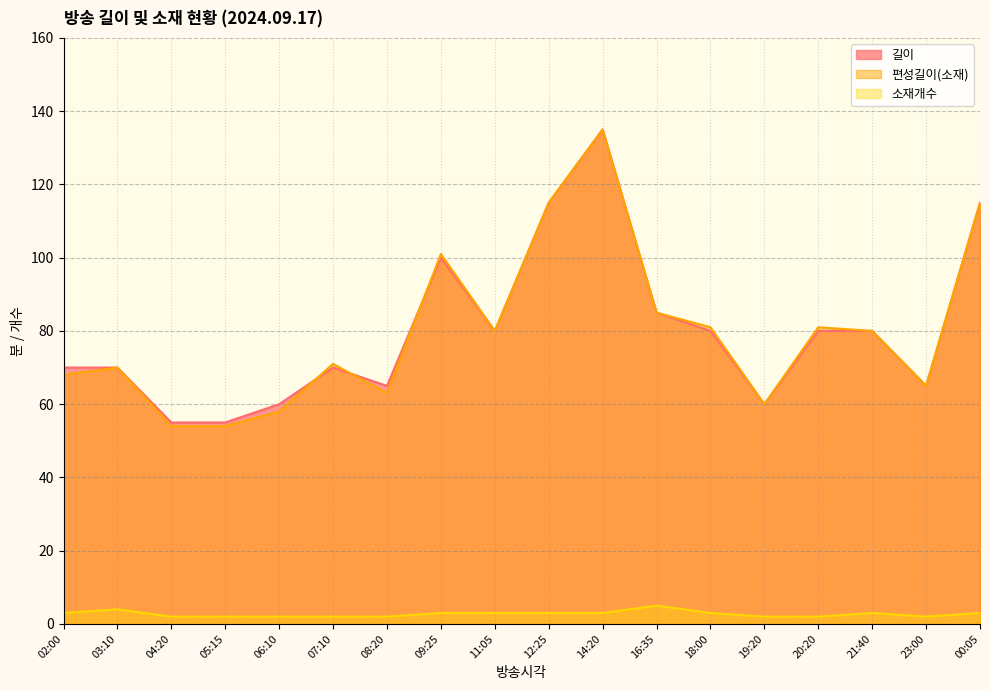

Which series changed the most between 11:05 and 19:20?

길이